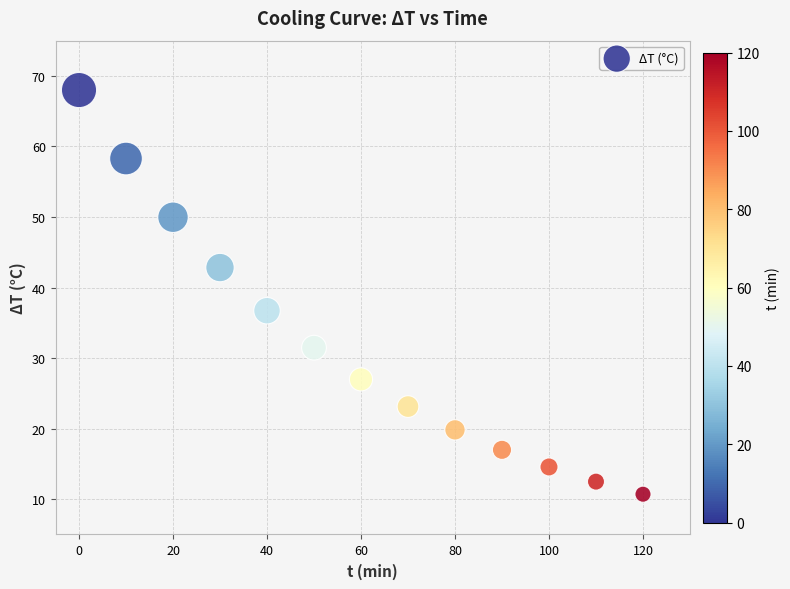

What is the range of X values (max minus min)?

120.0